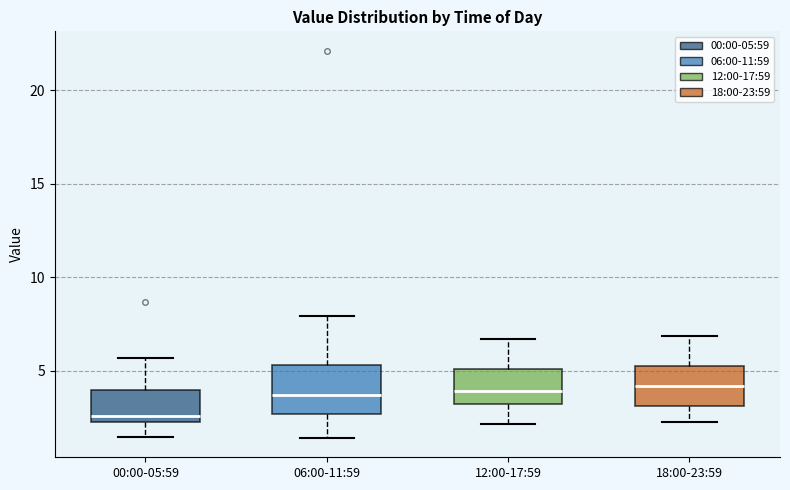

Where is the upper edge of the box for 12:00-17:59 on the y-axis? The values are not printed on the chart, so give them approximately, as read against the axis.

5.0